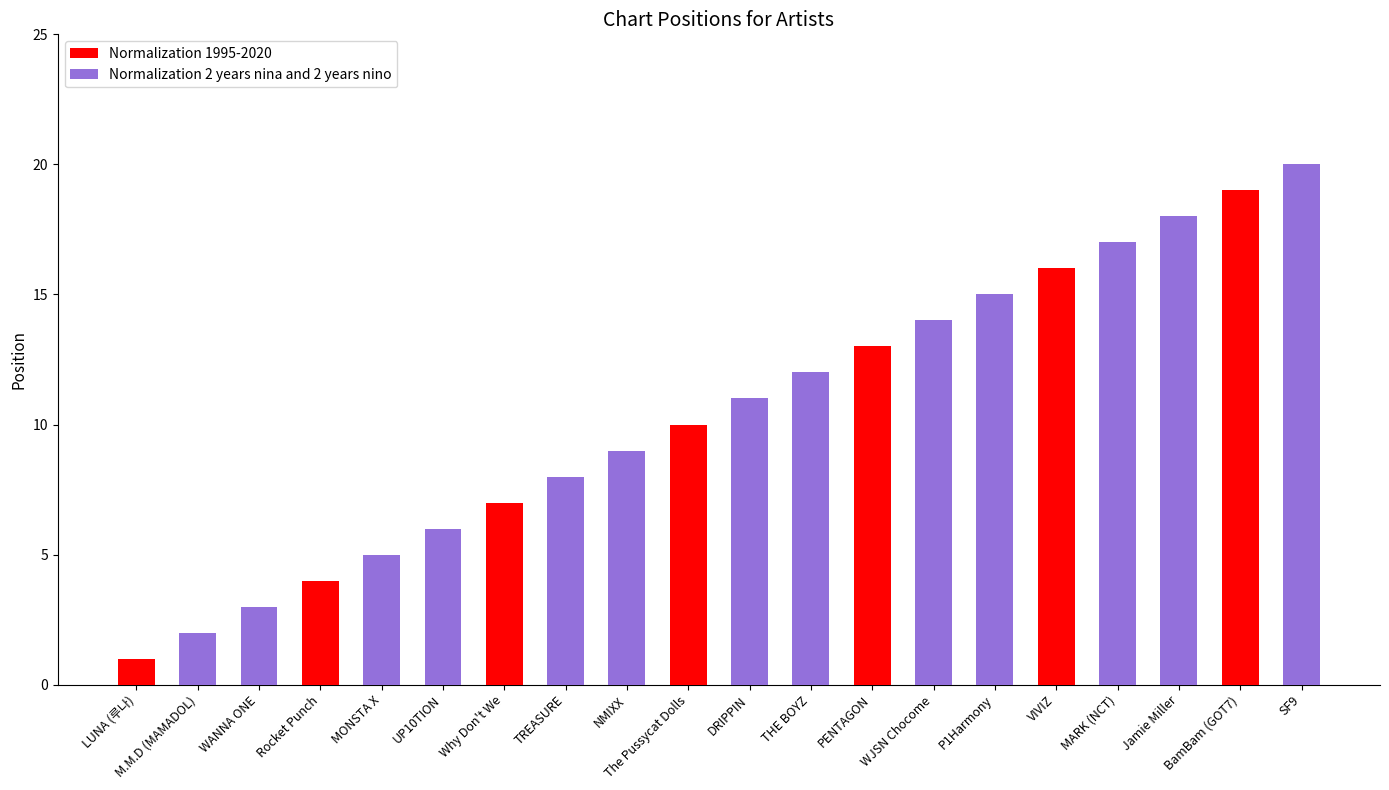

Rank the series by their average value, from lowest to highest.

Normalization 1995-2020, Normalization 2 years nina and 2 years nino